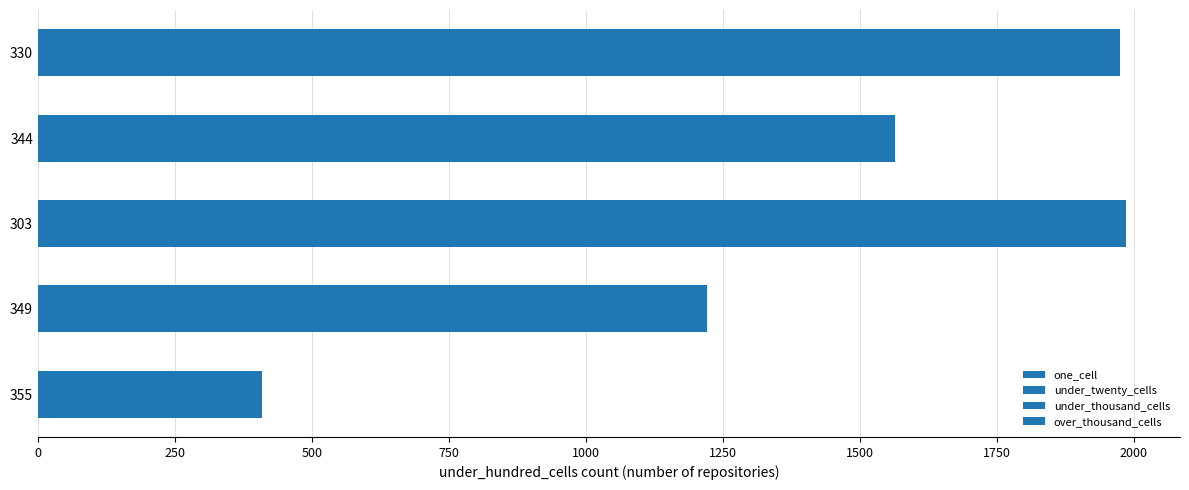

How many bars are there in total?

20